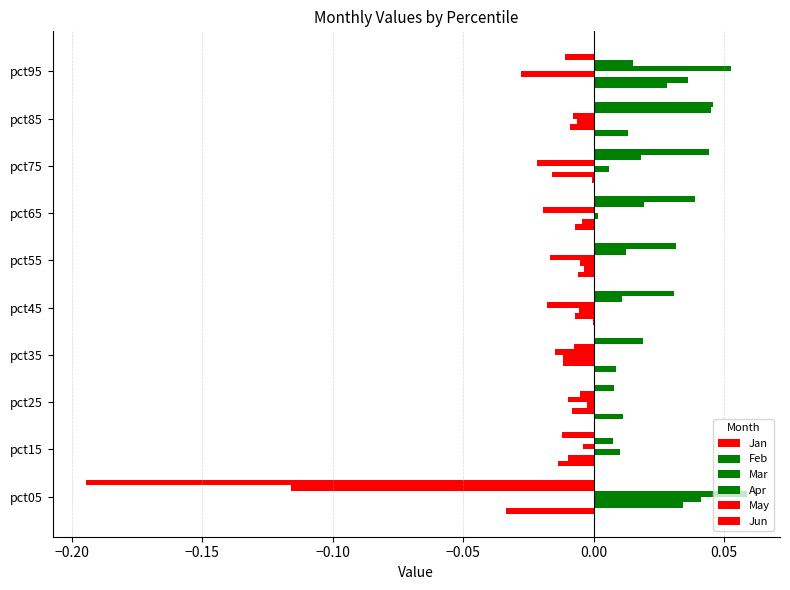

How many categories are shown in the chart?

10